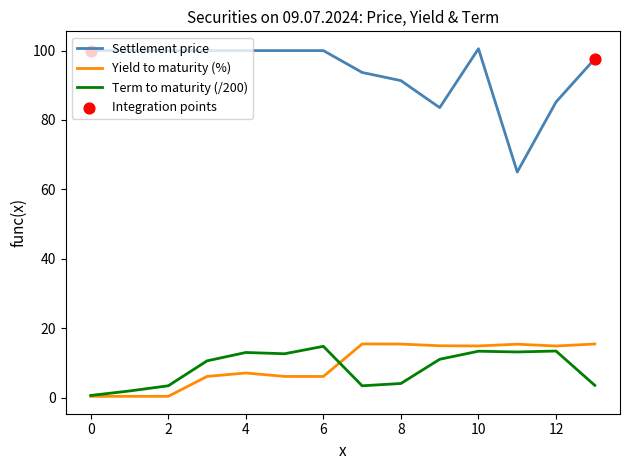

Which series has the widest spread of values?

Settlement price